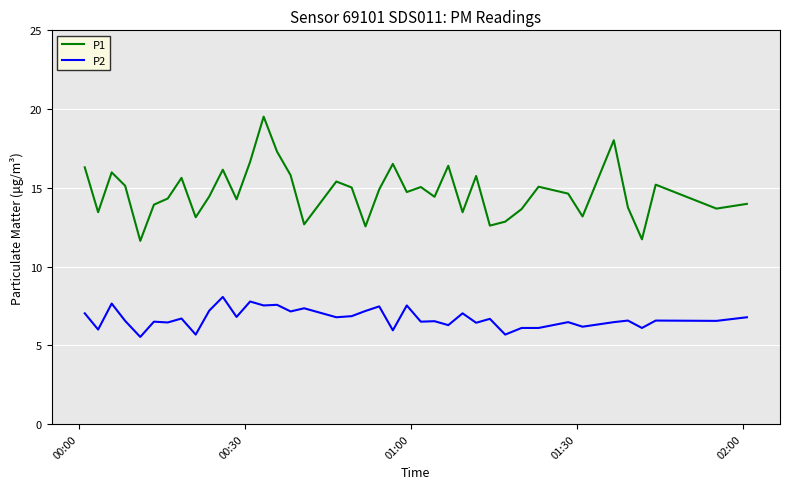

List the series in order of their peak value, highest first.

P1, P2